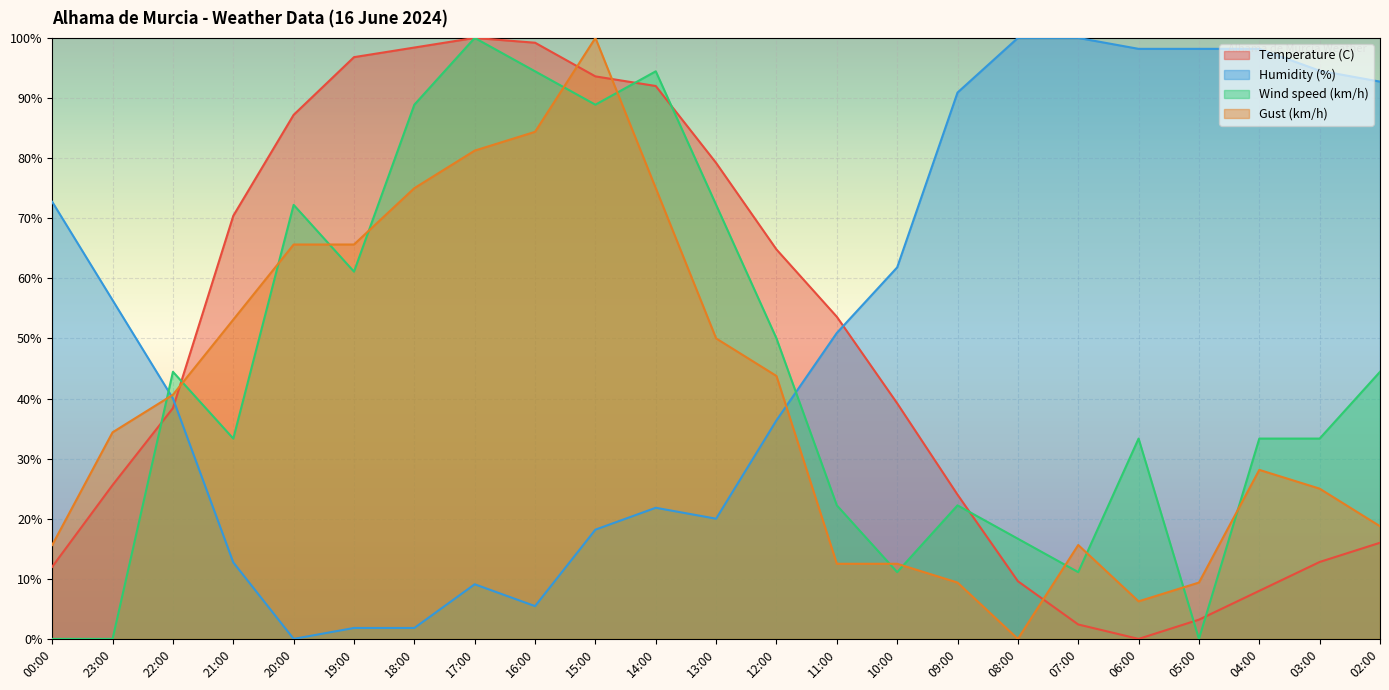

Where is Temperature (C) nearest to the value 50?

11:00